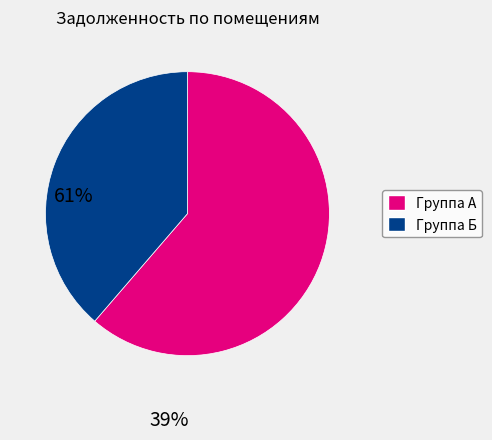

Combined, do Группа Б and Группа А account for over 50%?

Yes